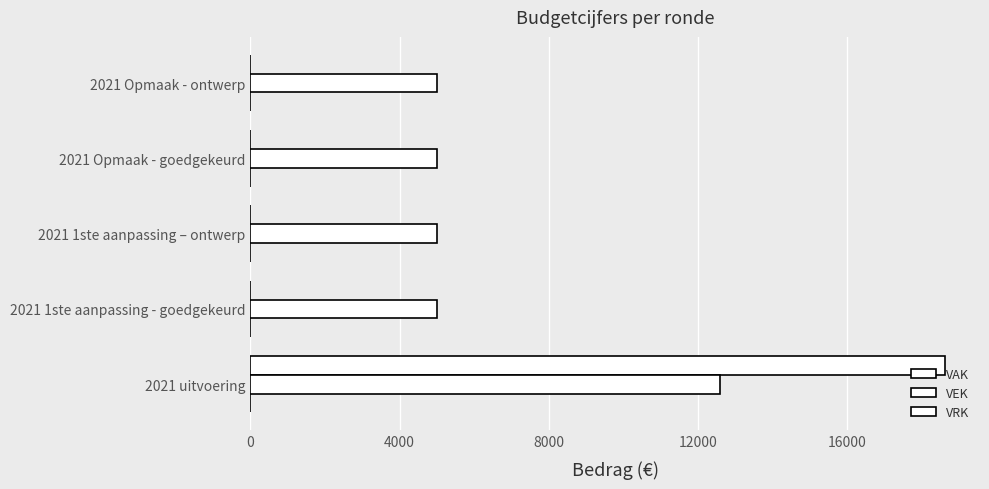

List the series in order of their overall mean, lowest first.

VRK, VAK, VEK